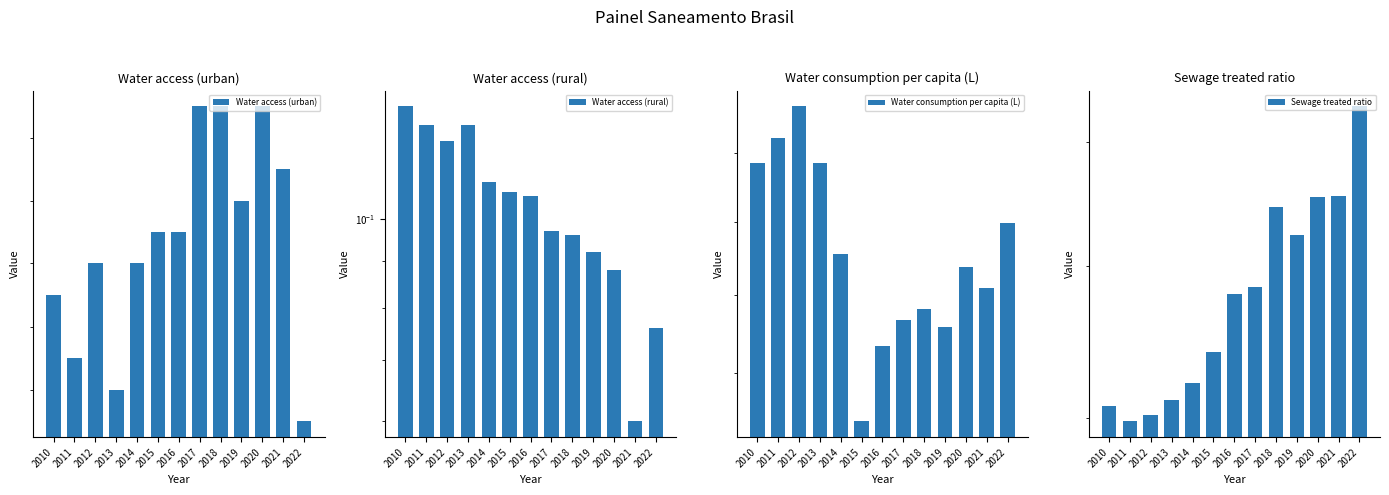

Does the chart contain stacked bars?

No